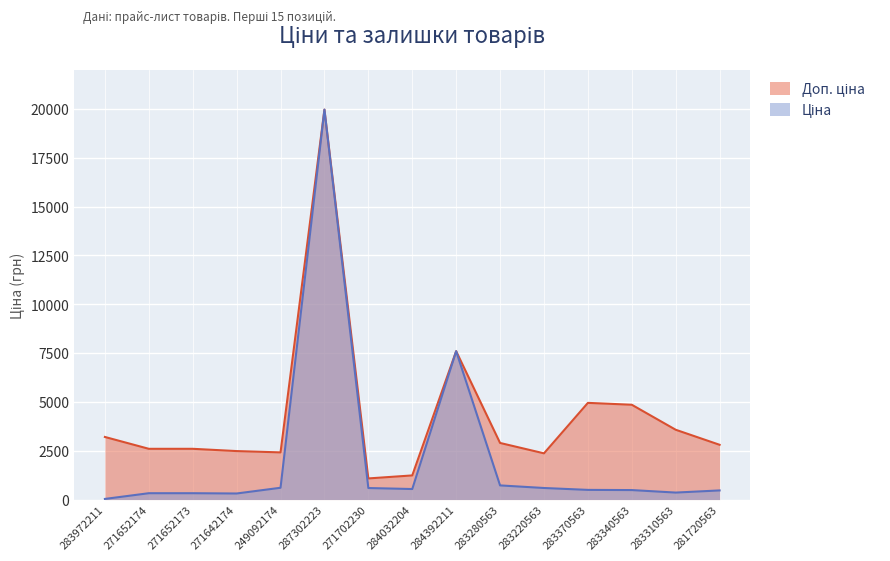

Rank the series at 271642174 from highest to lowest value.

Доп. ціна, Ціна